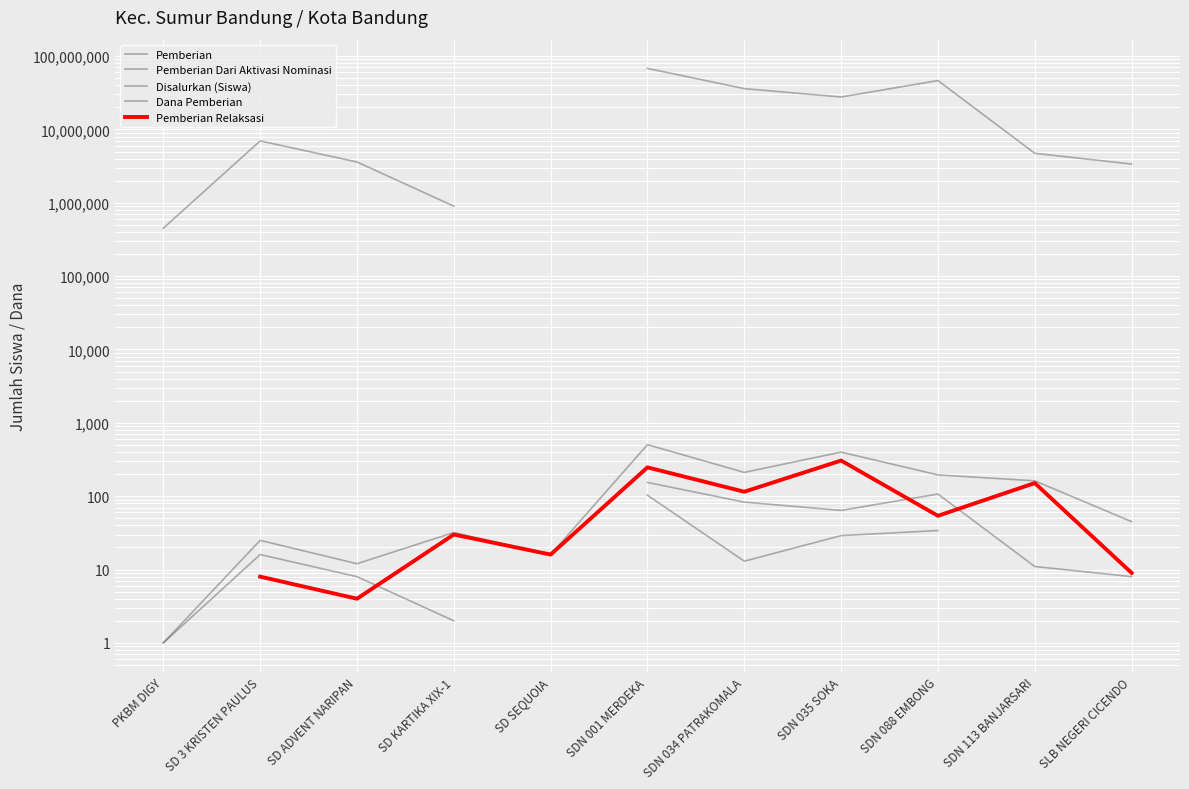

Count the Pemberian Relaksasi values in the range 8 to 151.

7